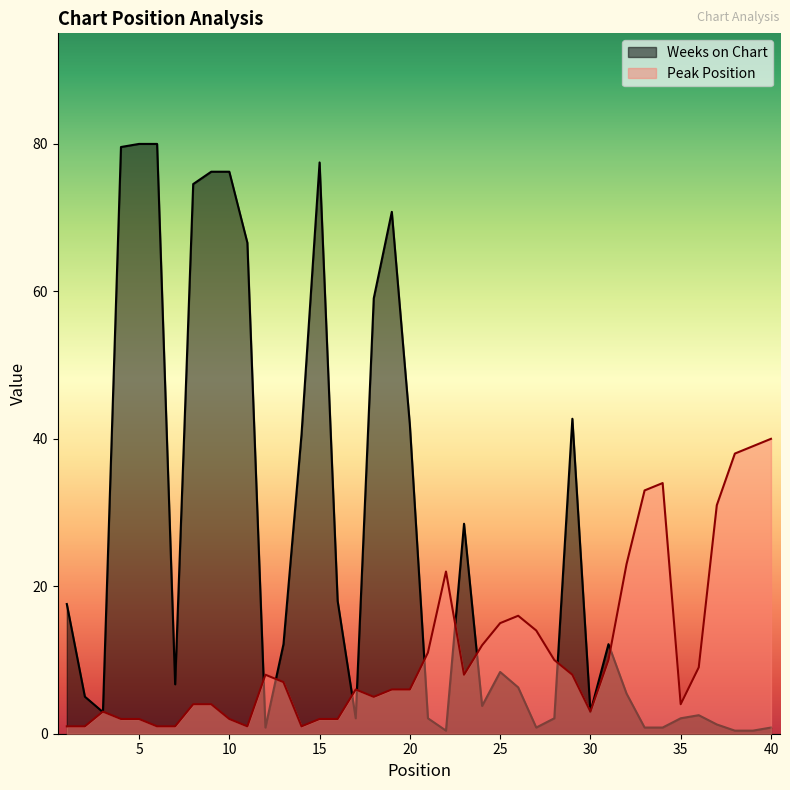

Count the number of categories in the chart.

40